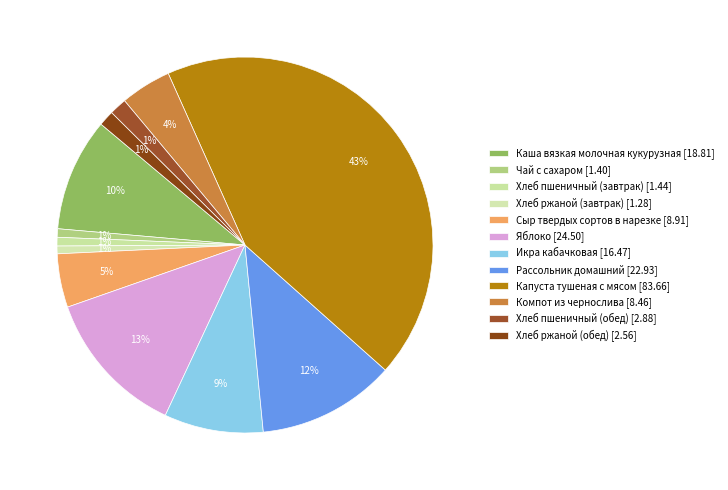

True or false: Чай с сахаром accounts for 1% of the total.

True